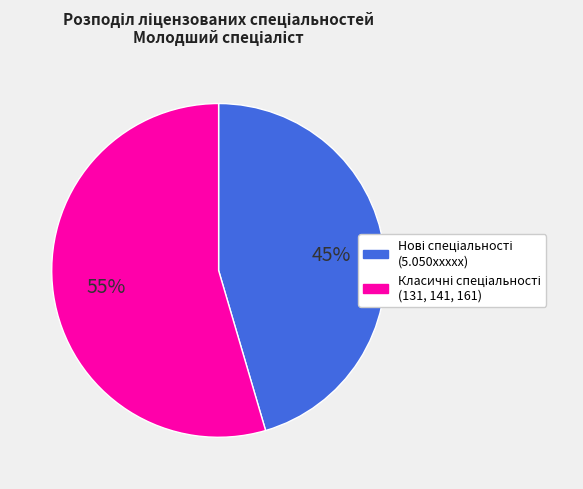

Is there any slice that represents more than half of the pie?

Yes